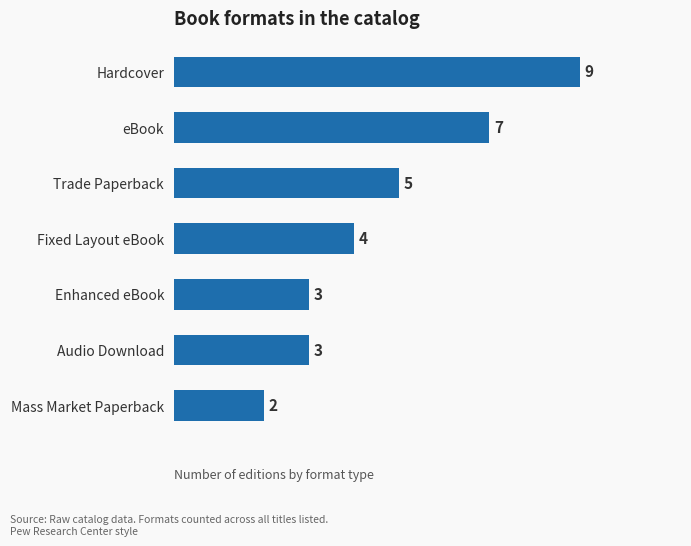

What is the change in value from Hardcover to Mass Market Paperback?

-7